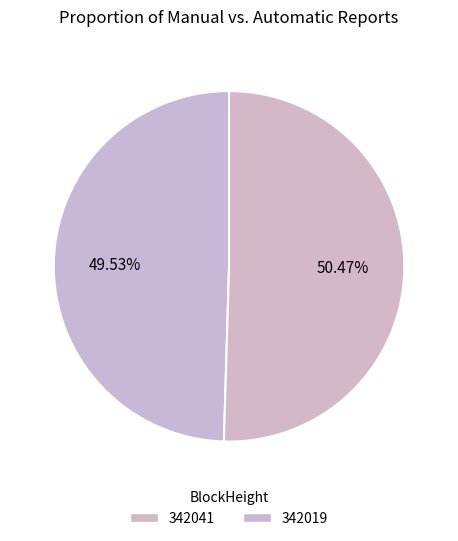

What is the majority slice?

342019